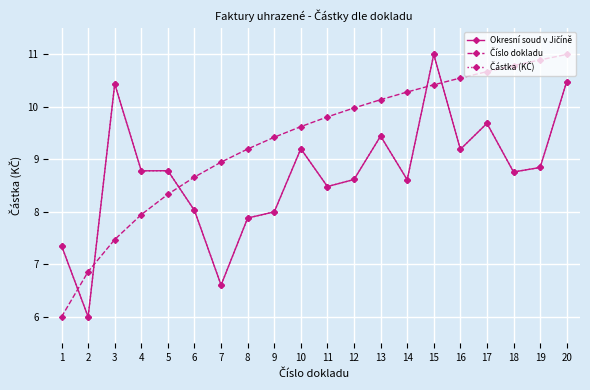

Which category has the lowest value in the Okresní soud v Jičíně series?

2